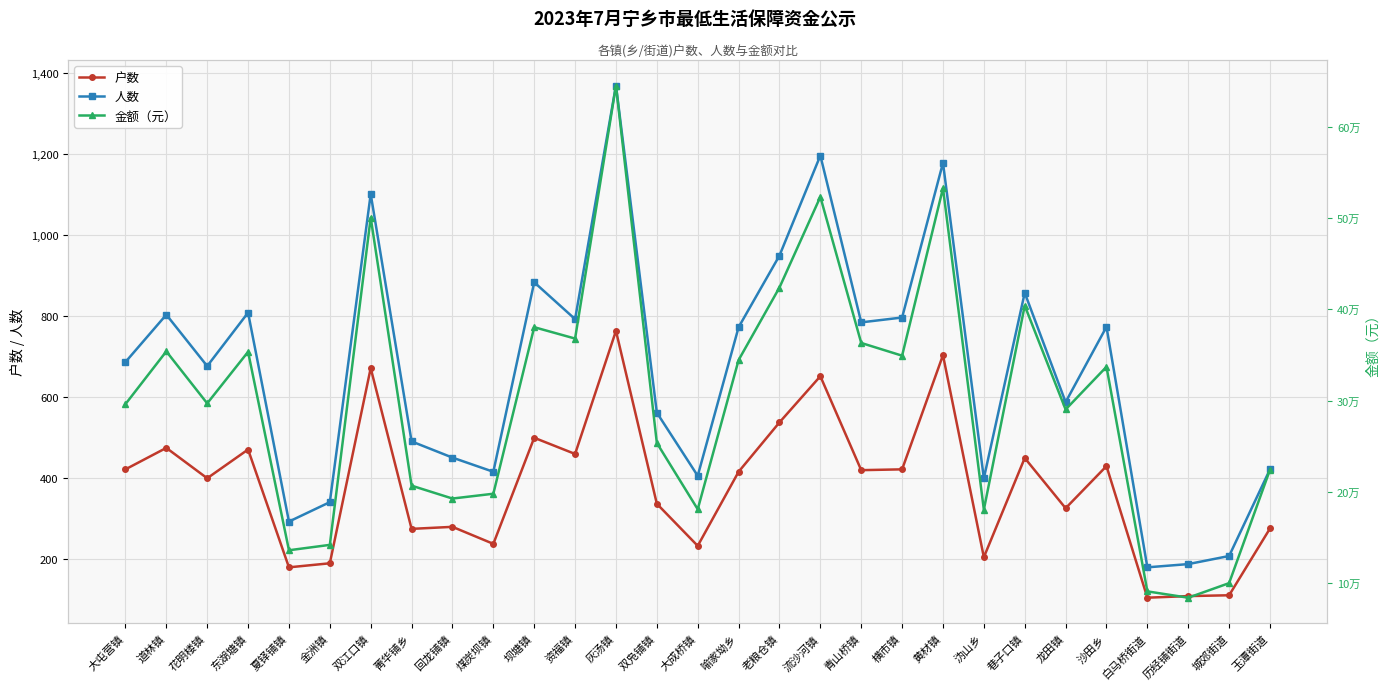

What is the difference between the maximum and minimum values in the 人数 series?

1190